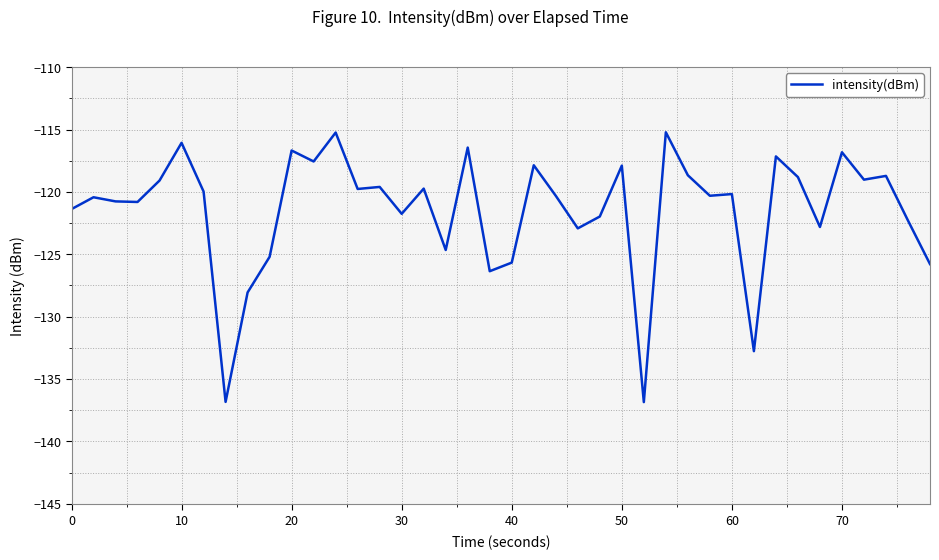

What is the minimum value shown in the chart?

-136.9